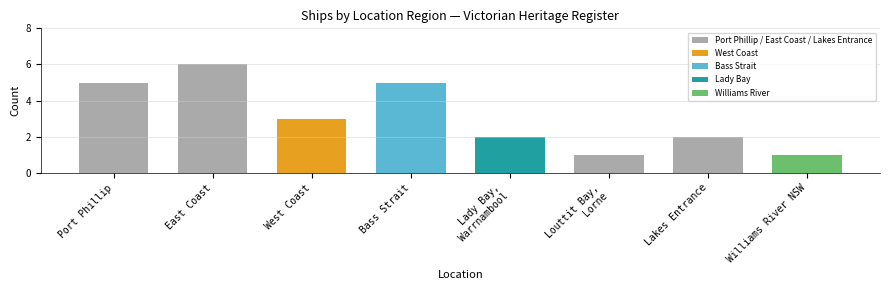

Reading left to right, extract all data points from this chart.

5	6	3	5	2	1	2	1